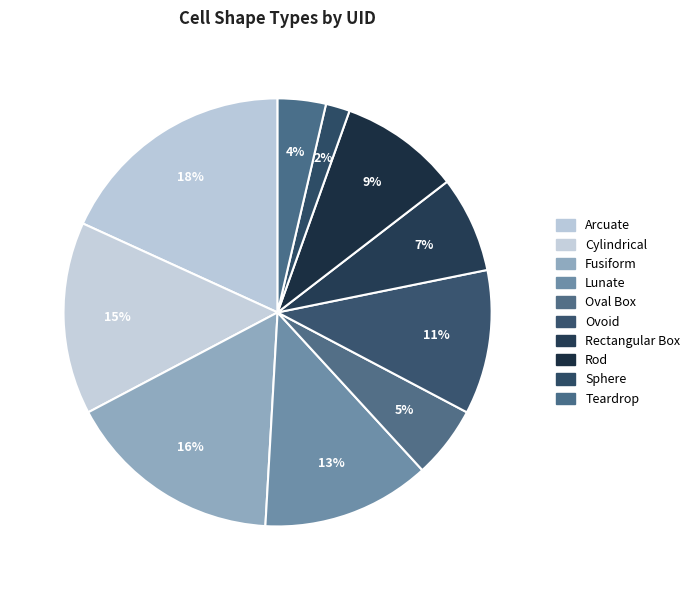

Rank the categories by value from lowest to highest.

Sphere, Teardrop, Oval Box, Rectangular Box, Rod, Ovoid, Lunate, Cylindrical, Fusiform, Arcuate